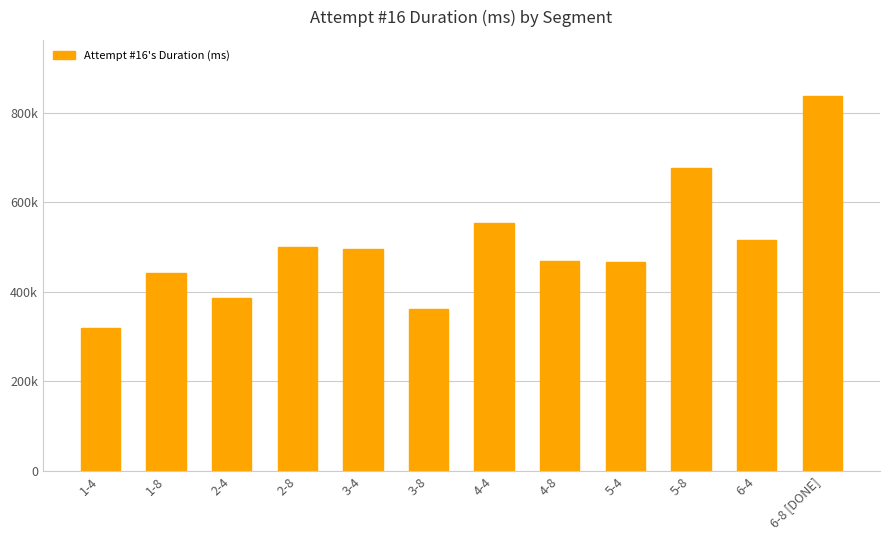

Which has a higher value, 5-8 or 2-8?

5-8